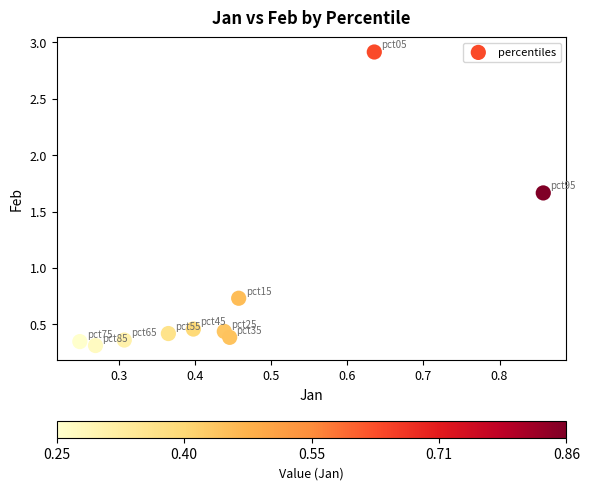

What is the range of X values (max minus min)?

0.6